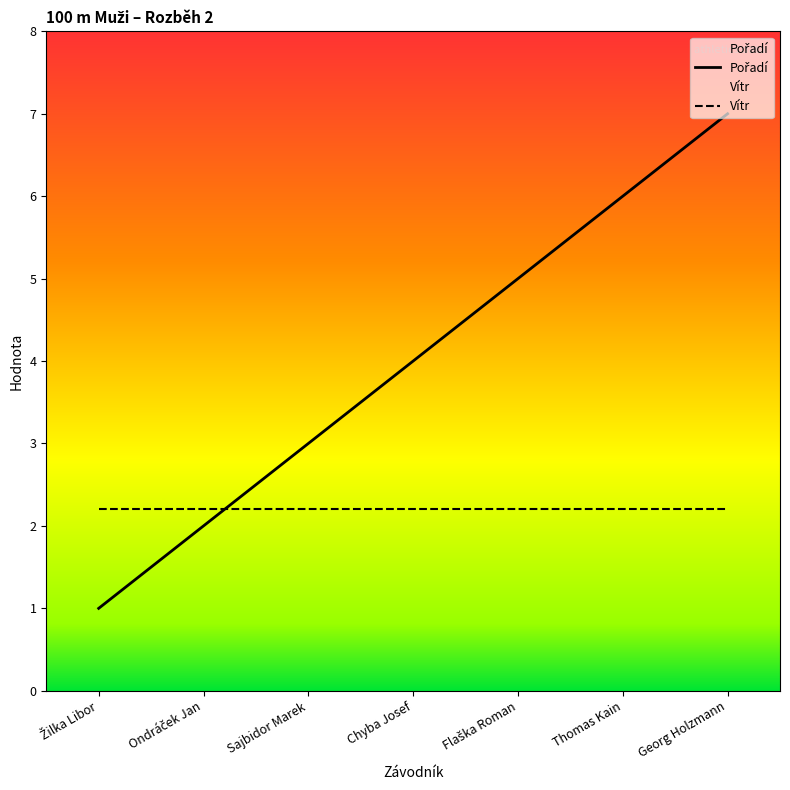

Is it true that Vítr equals 1.5 at Sajbidor Marek?

False